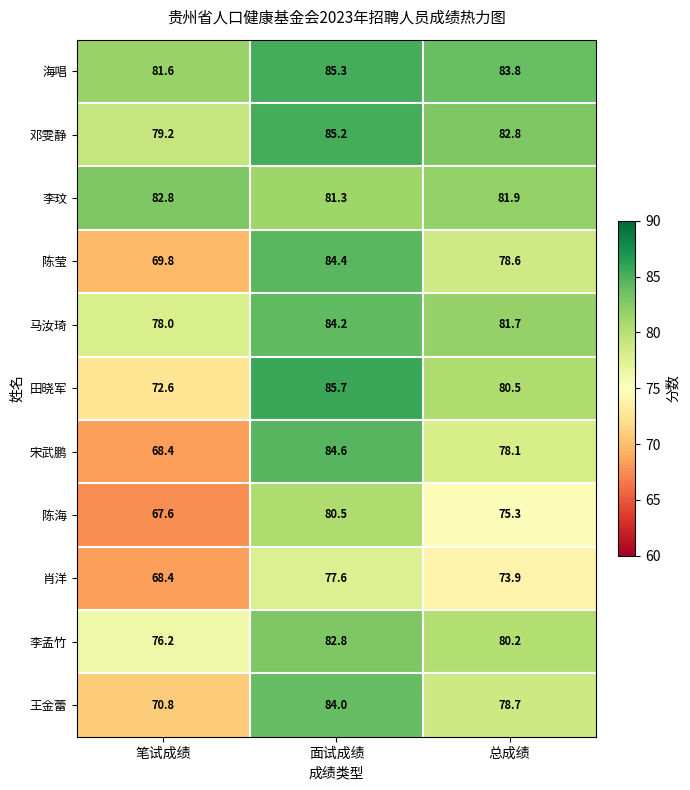

How many data points in 陈莹 are above 78?

2